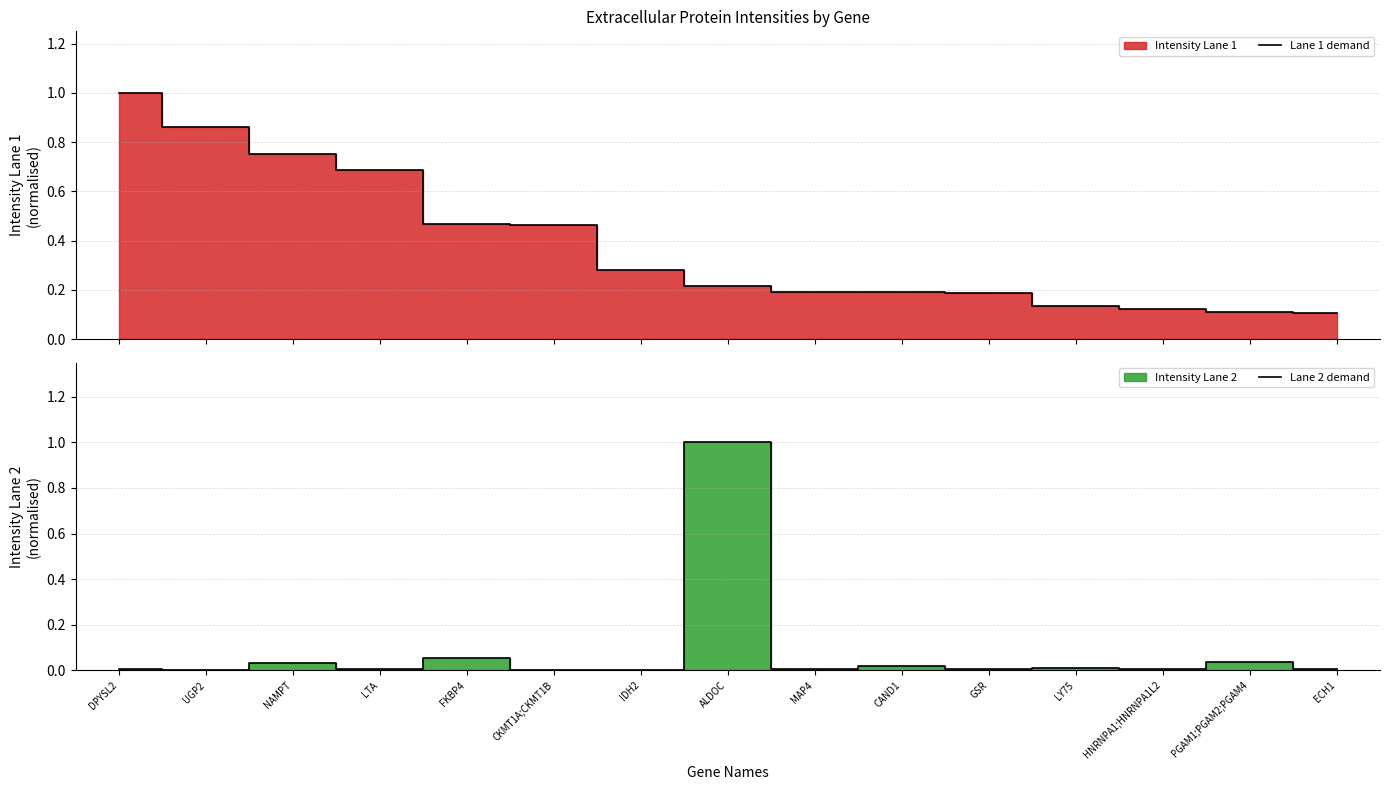

The Lane 1 demand series shows 0.8 at NAMPT. True or false?

True